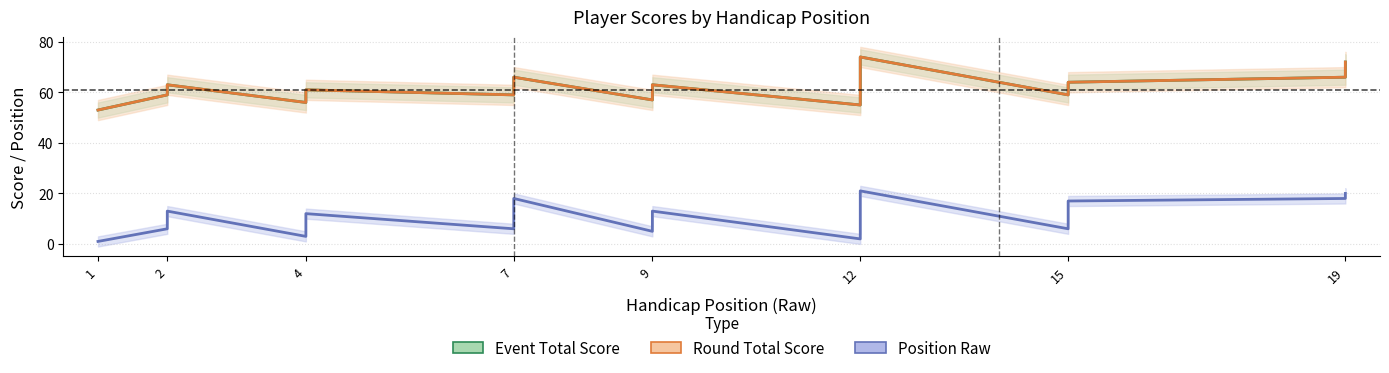

What are all the series names shown in the legend?

Event Total Score, Round Total Score, Position Raw